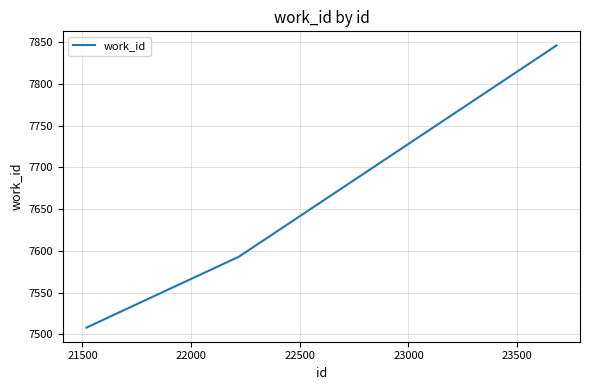

What is the maximum value shown in the chart?

7846